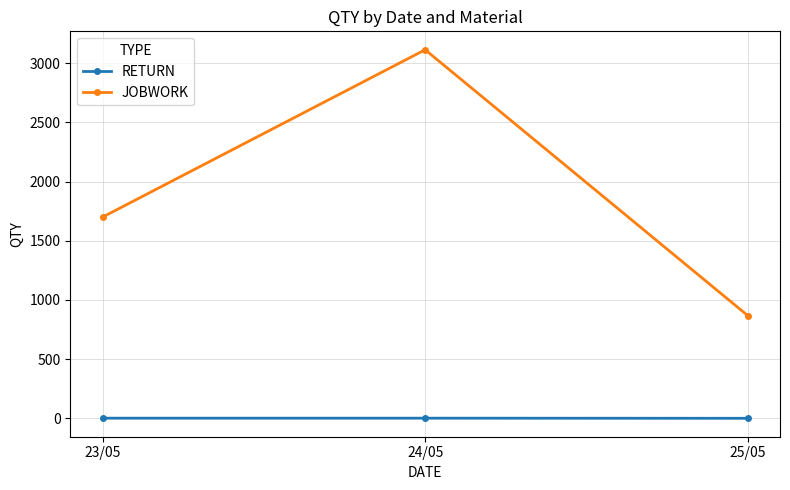

How many categories are shown in the chart?

3